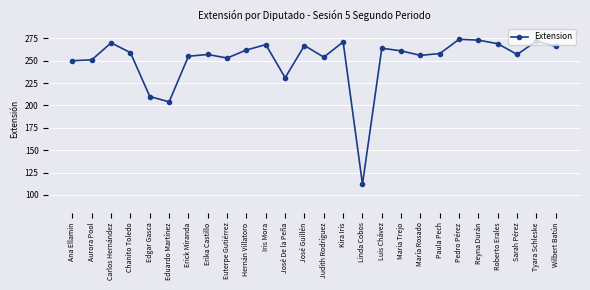

What is the average value?

251